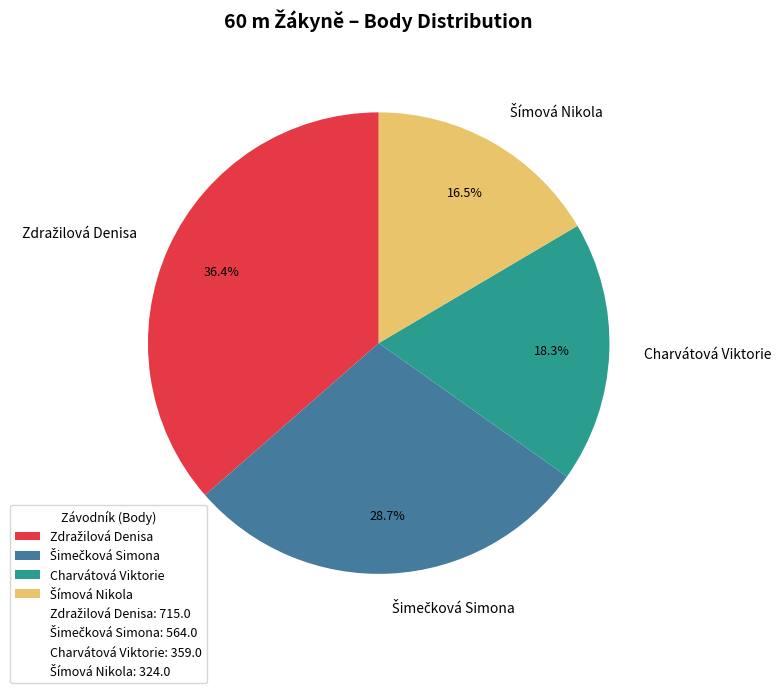

Is there any slice that represents more than half of the pie?

No